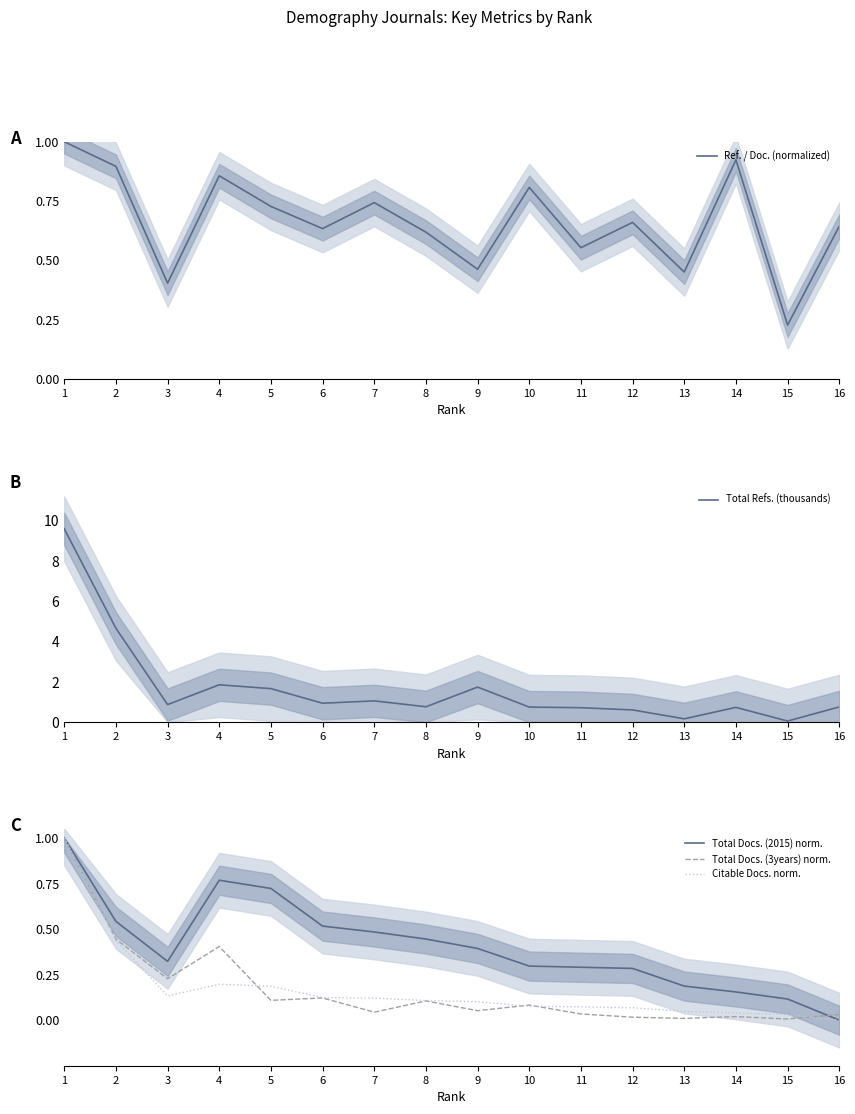

Rank the series by their maximum value, from highest to lowest.

Total Refs. (thousands), Ref. / Doc. (normalized), Total Docs. (2015) norm., Total Docs. (3years) norm., Citable Docs. norm.